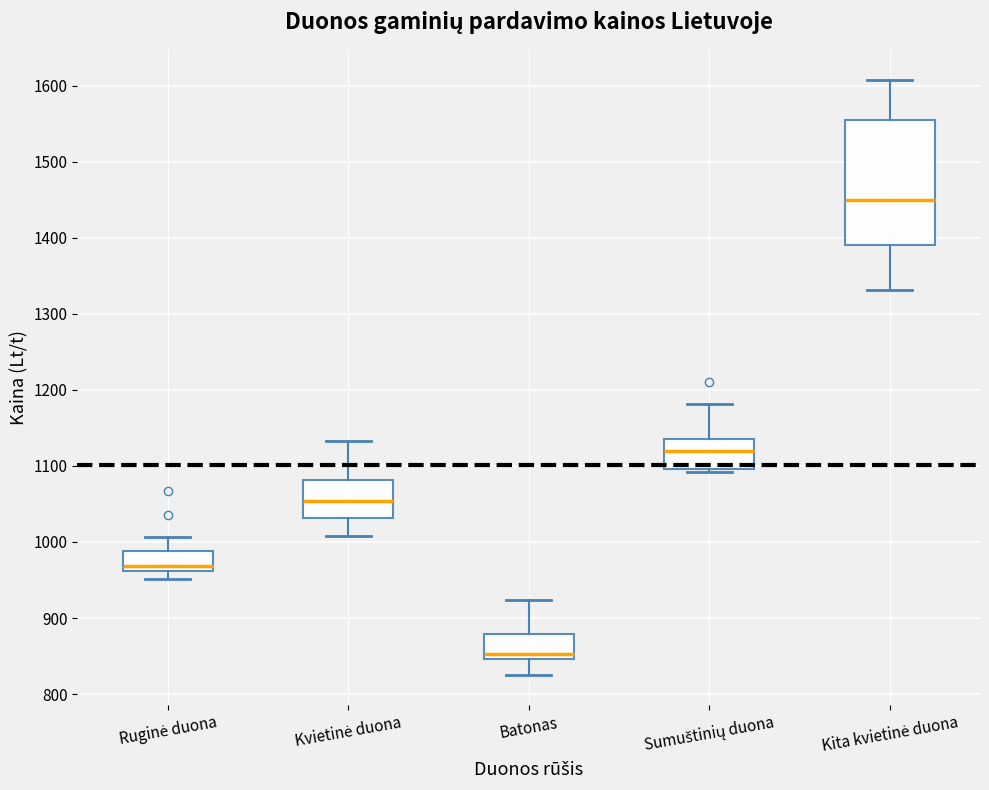

Which box is the tallest, from its lower edge to its upper edge?

Kita kvietinė duona